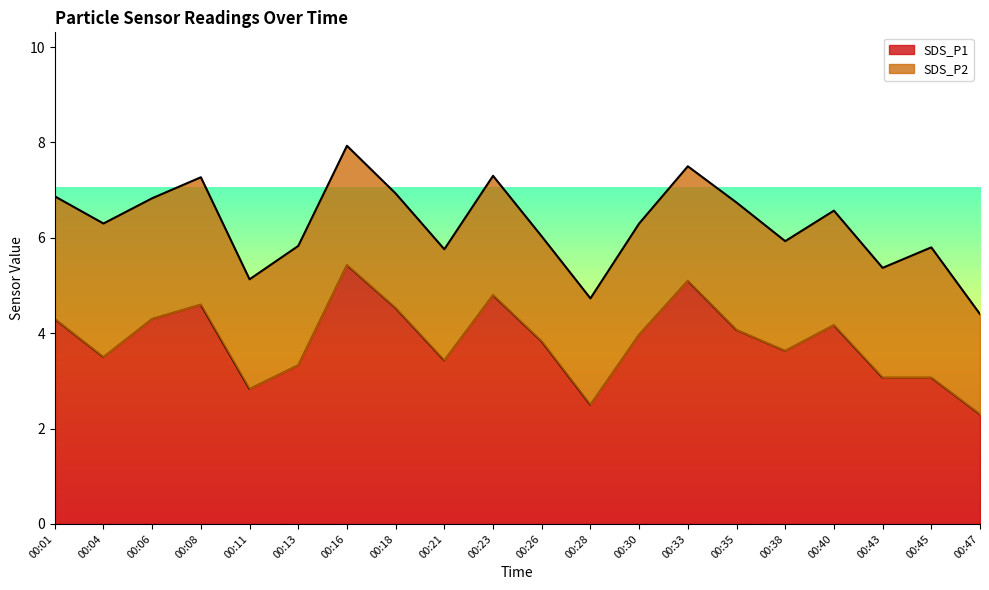

How many data points does each series have?

20